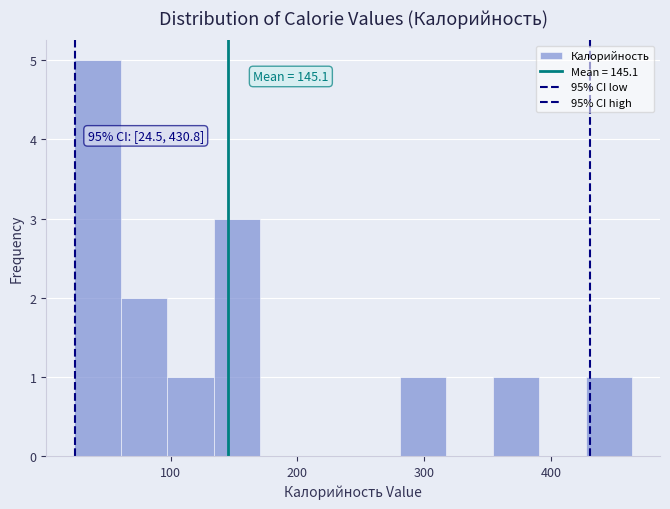

Read against the x-axis, roughly where is the centre of the tallest bar?

40